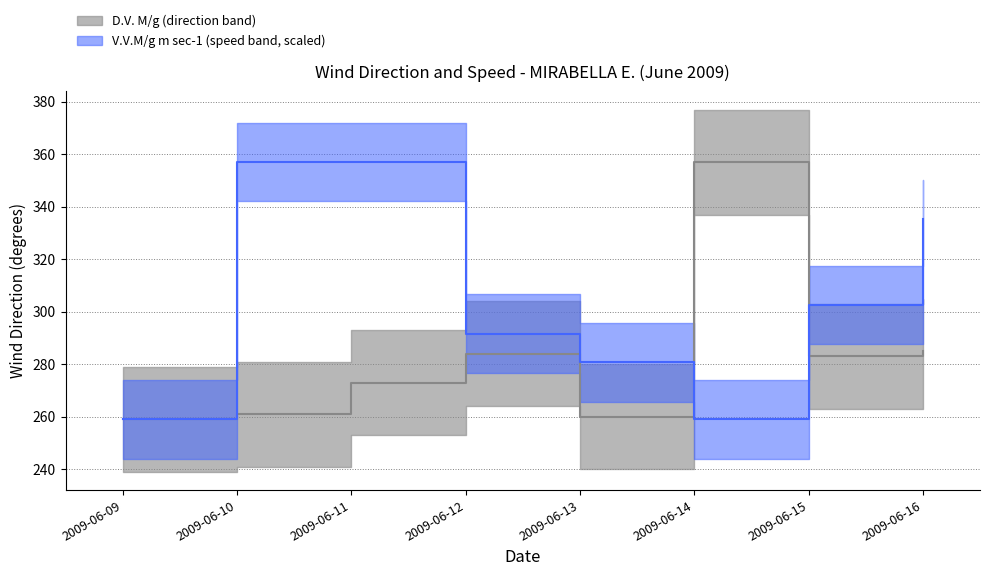

What is the difference between the maximum and second lowest values in the D.V. M/g series?

97.0